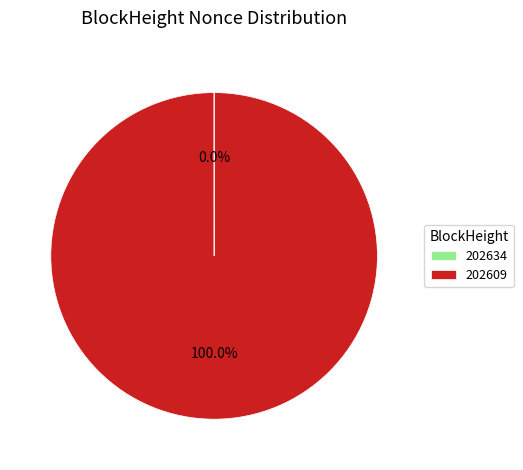

What is the largest slice in the pie chart?

202609